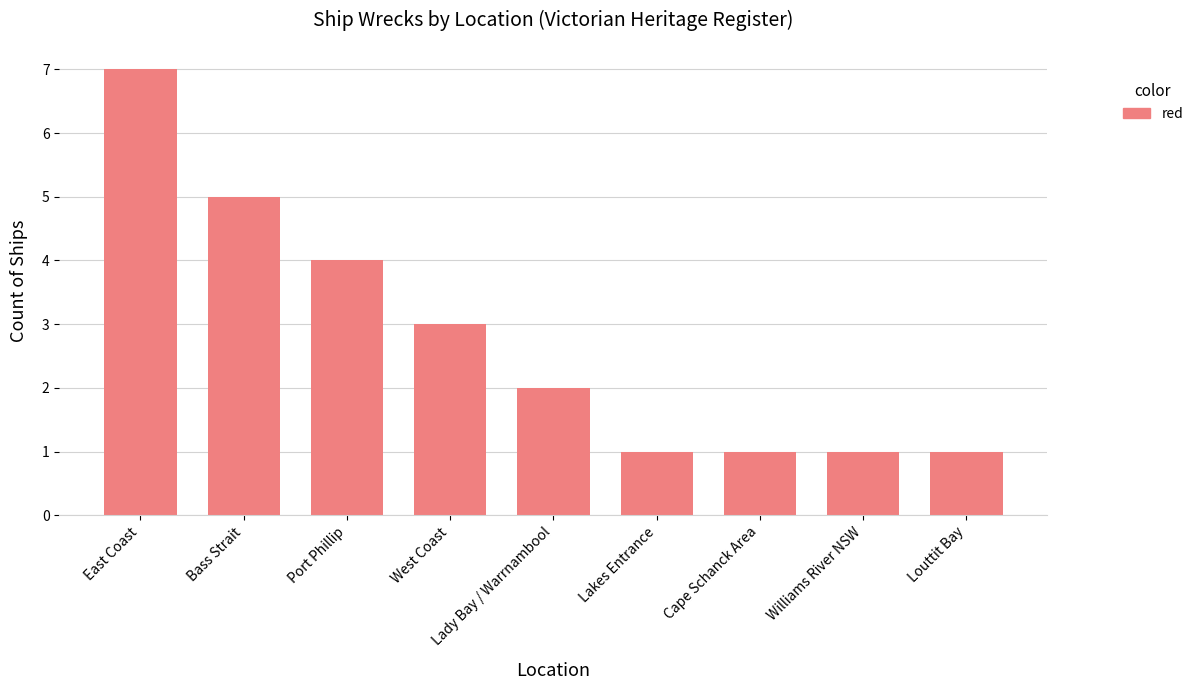

What is the ratio of the value at East Coast to the value at West Coast?

2.3